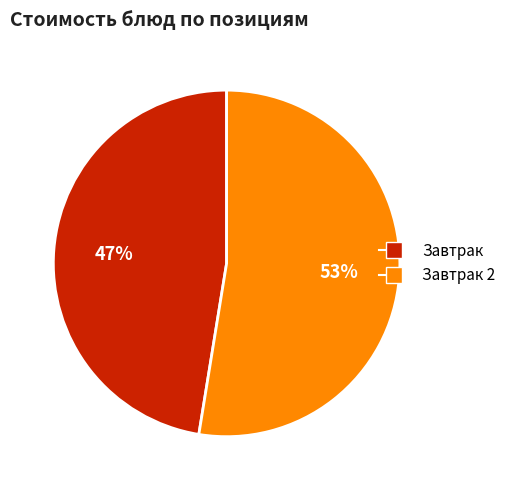

Is there any slice that represents more than half of the pie?

Yes